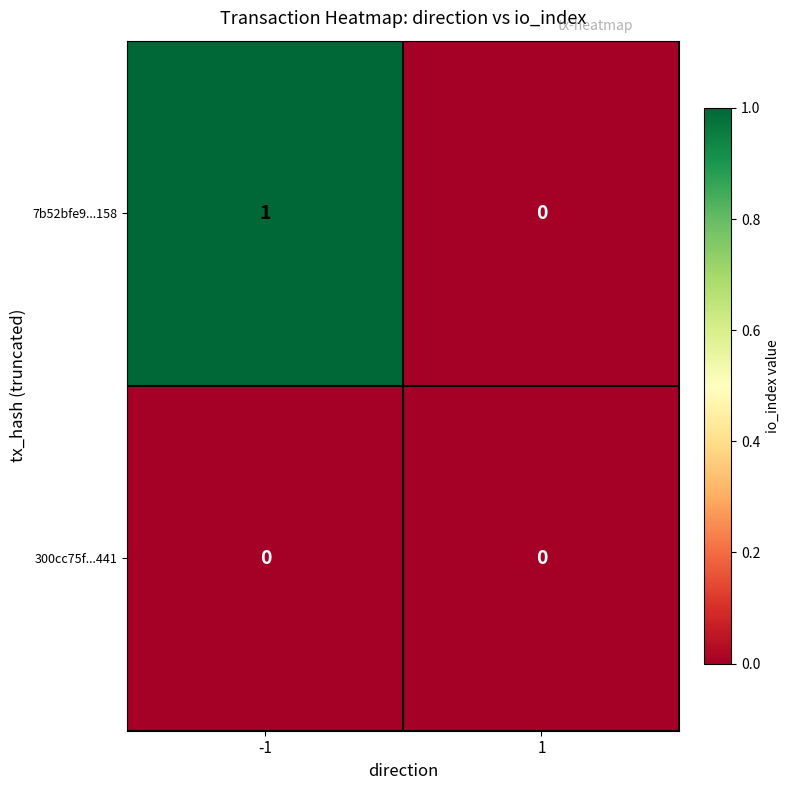

Which series has the largest total across all categories?

7b52bfe9...158